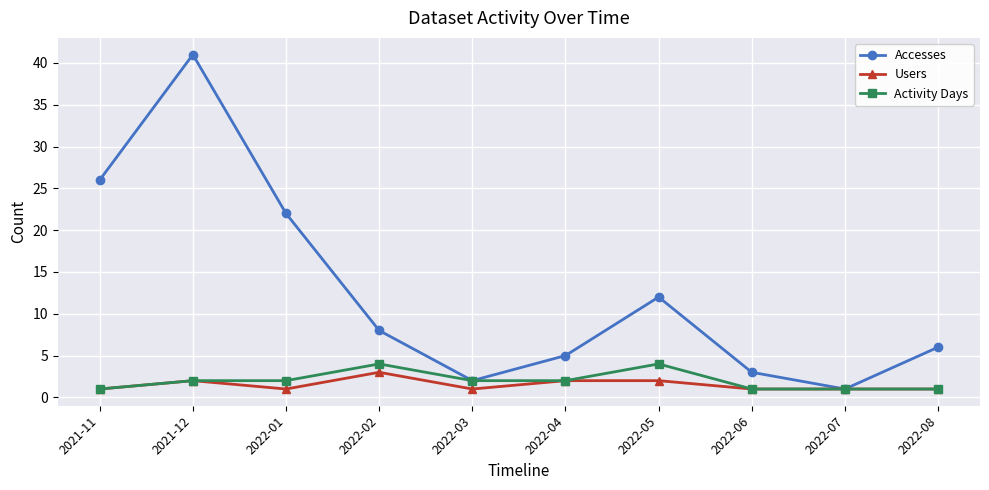

What is the sum of the Accesses values at 2022-07 and 2022-03?

3